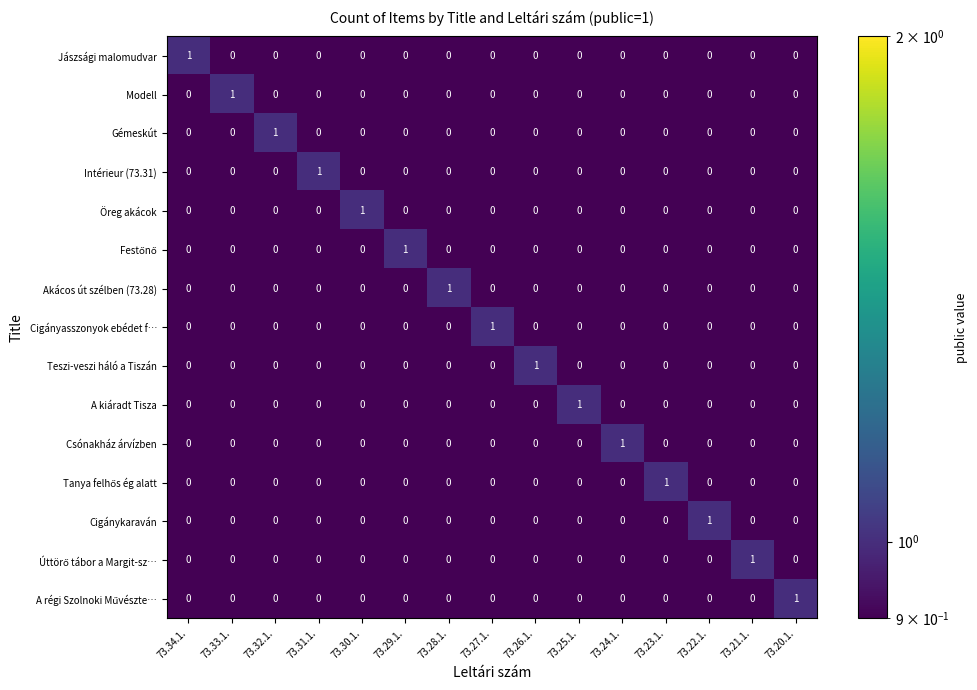

The value of Teszi-veszi háló a Tiszán at 73.23.1. is 1. True or false?

False